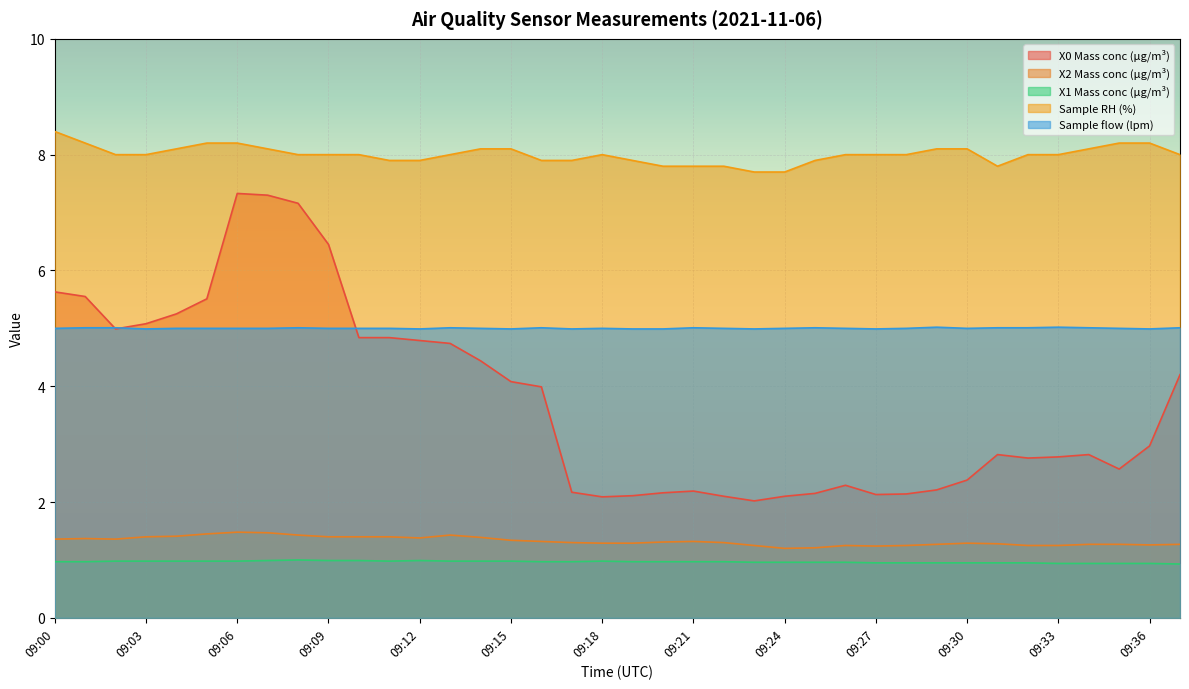

Reading left to right, list all the values displayed in this chart.

X0 Mass conc (μg/m³): 09:00=5.6	09:01=5.5	09:02=5.0	09:03=5.1	09:04=5.2	09:05=5.5	09:06=7.3	09:07=7.3	09:08=7.2	09:09=6.5	09:10=4.8	09:11=4.8	09:12=4.8	09:13=4.7	09:14=4.4	09:15=4.1	09:16=4.0	09:17=2.2	09:18=2.1	09:19=2.1	09:20=2.2	09:21=2.2	09:22=2.1	09:23=2.0	09:24=2.1	09:25=2.1	09:26=2.3	09:27=2.1	09:28=2.1	09:29=2.2	09:30=2.4	09:31=2.8	09:32=2.8	09:33=2.8	09:34=2.8	09:35=2.6	09:36=3.0	09:37=4.2
X2 Mass conc (μg/m³): 09:00=1.4	09:01=1.4	09:02=1.4	09:03=1.4	09:04=1.4	09:05=1.4	09:06=1.5	09:07=1.5	09:08=1.4	09:09=1.4	09:10=1.4	09:11=1.4	09:12=1.4	09:13=1.4	09:14=1.4	09:15=1.3	09:16=1.3	09:17=1.3	09:18=1.3	09:19=1.3	09:20=1.3	09:21=1.3	09:22=1.3	09:23=1.2	09:24=1.2	09:25=1.2	09:26=1.2	09:27=1.2	09:28=1.2	09:29=1.3	09:30=1.3	09:31=1.3	09:32=1.2	09:33=1.2	09:34=1.3	09:35=1.3	09:36=1.3	09:37=1.3
X1 Mass conc (μg/m³): 09:00=1.0	09:01=1.0	09:02=1.0	09:03=1.0	09:04=1.0	09:05=1.0	09:06=1.0	09:07=1.0	09:08=1.0	09:09=1.0	09:10=1.0	09:11=1.0	09:12=1.0	09:13=1.0	09:14=1.0	09:15=1.0	09:16=1.0	09:17=1.0	09:18=1.0	09:19=1.0	09:20=1.0	09:21=1.0	09:22=1.0	09:23=1.0	09:24=1.0	09:25=1.0	09:26=1.0	09:27=0.9	09:28=0.9	09:29=0.9	09:30=0.9	09:31=0.9	09:32=0.9	09:33=0.9	09:34=0.9	09:35=0.9	09:36=0.9	09:37=0.9
Sample RH (%): 09:00=8.4	09:01=8.2	09:02=8.0	09:03=8.0	09:04=8.1	09:05=8.2	09:06=8.2	09:07=8.1	09:08=8.0	09:09=8.0	09:10=8.0	09:11=7.9	09:12=7.9	09:13=8.0	09:14=8.1	09:15=8.1	09:16=7.9	09:17=7.9	09:18=8.0	09:19=7.9	09:20=7.8	09:21=7.8	09:22=7.8	09:23=7.7	09:24=7.7	09:25=7.9	09:26=8.0	09:27=8.0	09:28=8.0	09:29=8.1	09:30=8.1	09:31=7.8	09:32=8.0	09:33=8.0	09:34=8.1	09:35=8.2	09:36=8.2	09:37=8.0
Sample flow (lpm): 09:00=5.0	09:01=5.0	09:02=5.0	09:03=5.0	09:04=5.0	09:05=5.0	09:06=5.0	09:07=5.0	09:08=5.0	09:09=5.0	09:10=5.0	09:11=5.0	09:12=5.0	09:13=5.0	09:14=5.0	09:15=5.0	09:16=5.0	09:17=5.0	09:18=5.0	09:19=5.0	09:20=5.0	09:21=5.0	09:22=5.0	09:23=5.0	09:24=5.0	09:25=5.0	09:26=5.0	09:27=5.0	09:28=5.0	09:29=5.0	09:30=5.0	09:31=5.0	09:32=5.0	09:33=5.0	09:34=5.0	09:35=5.0	09:36=5.0	09:37=5.0